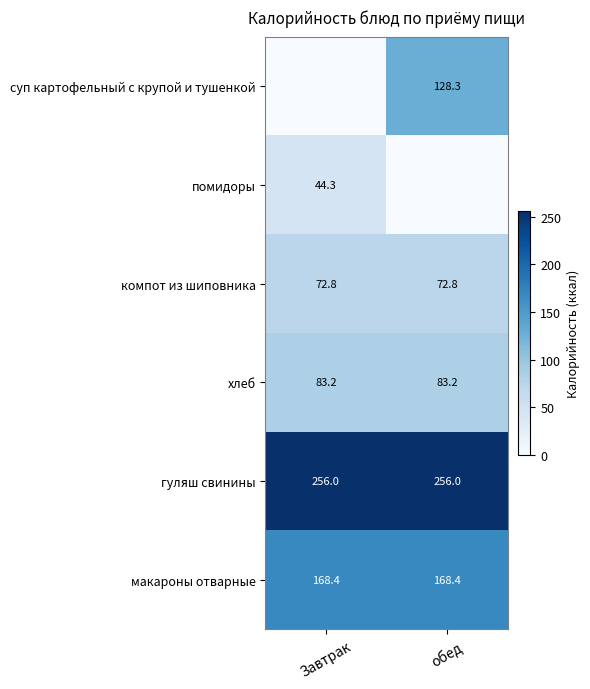

List the labels in order of макароны отварные value, largest first.

Завтрак, обед